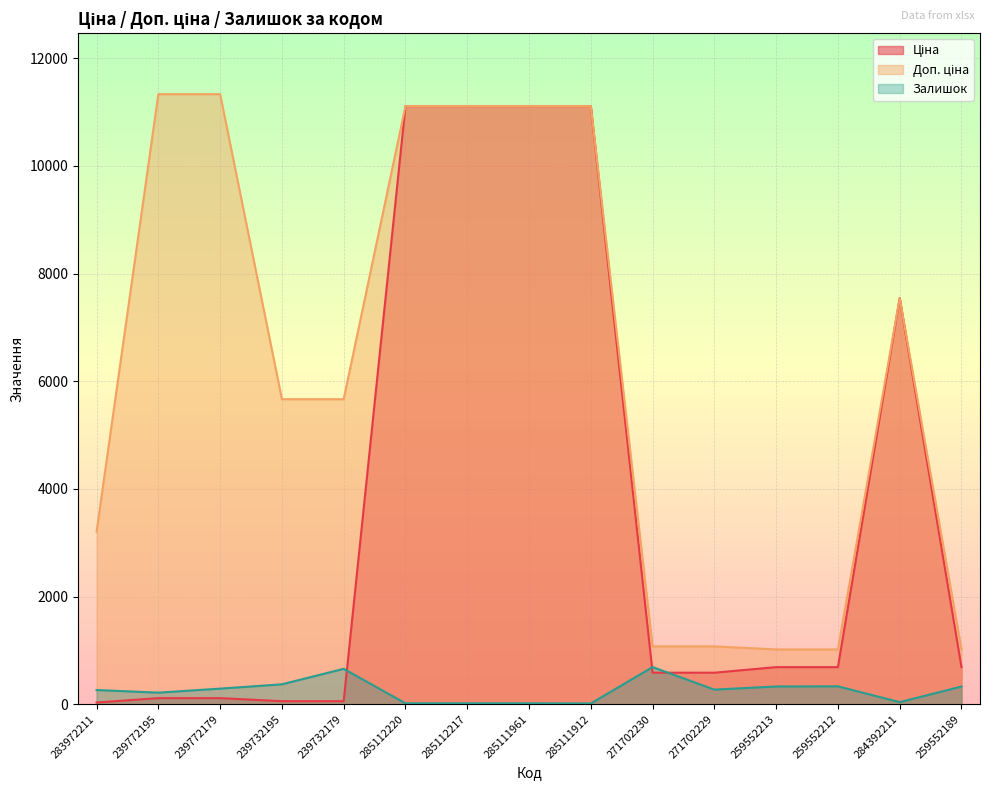

What is the maximum value shown in the chart?

11334.0